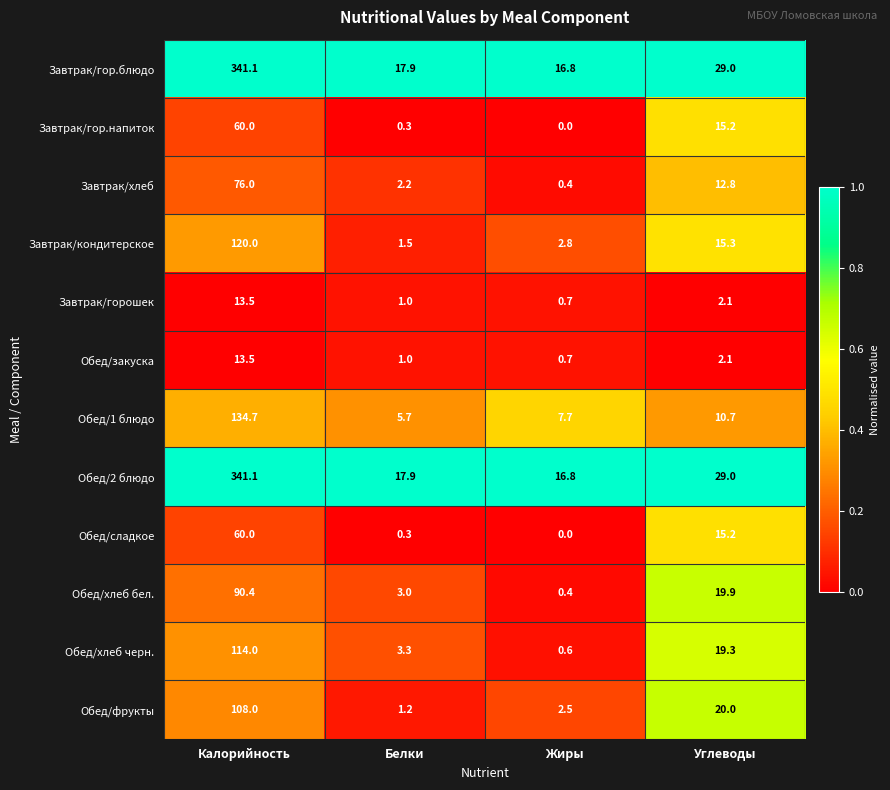

What is the total value across all series at Углеводы?

190.6